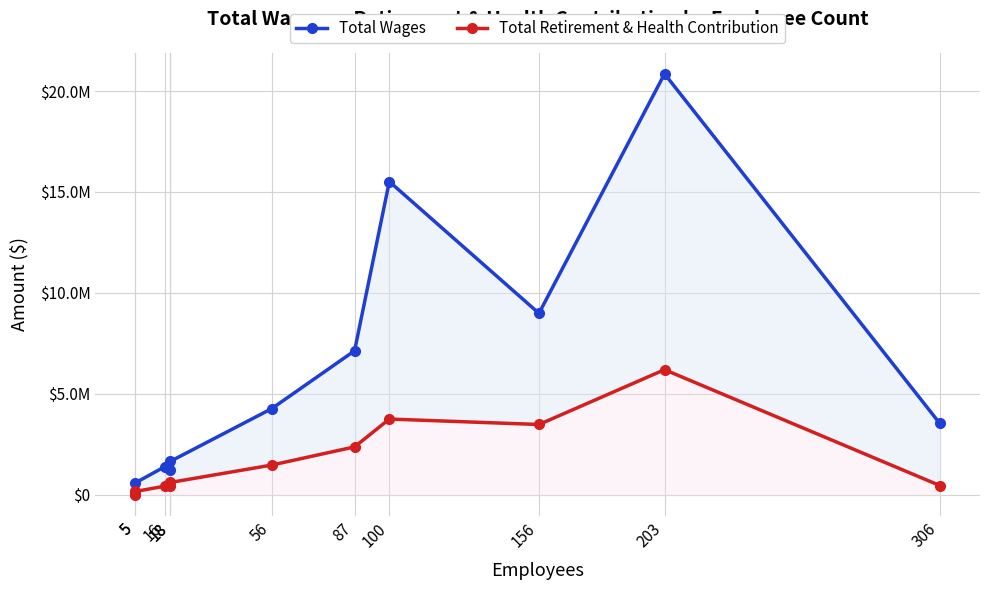

What is the total value across all series at 18?

1655298